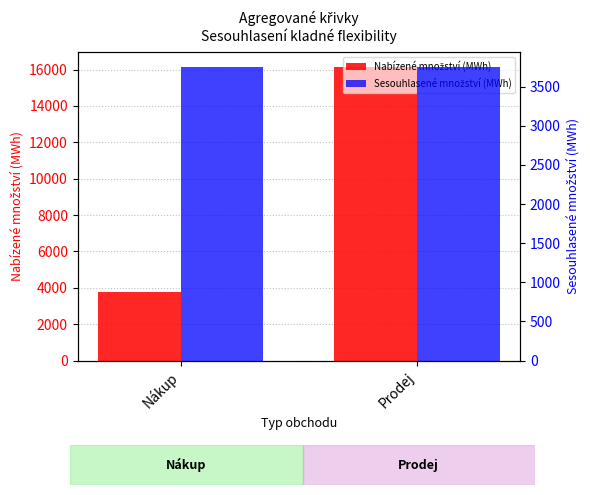

The Nabízené množství (MWh) series shows 3757.0 at Nákup. True or false?

True